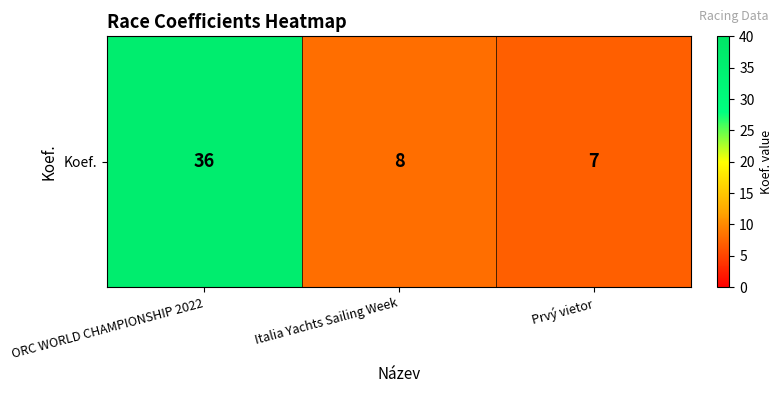

Which category has the highest value across all series?

ORC WORLD CHAMPIONSHIP 2022